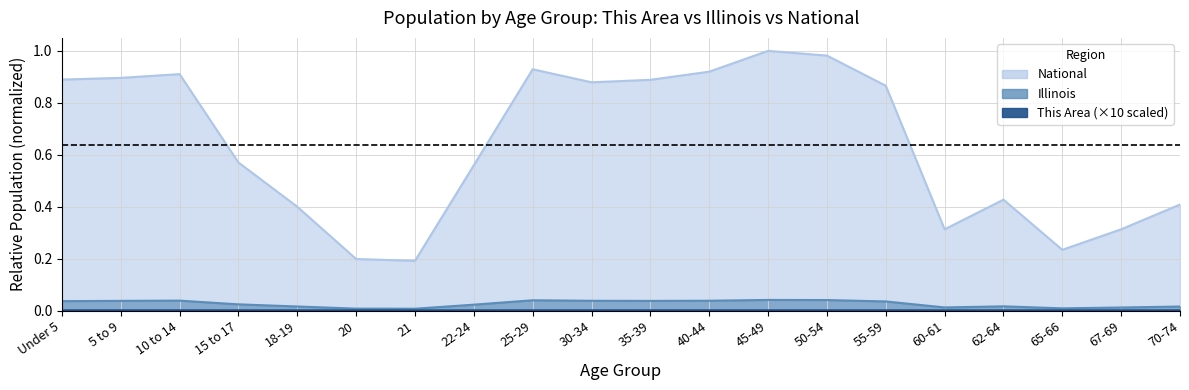

What is the spread (max minus min) of values at 60-61?

0.3